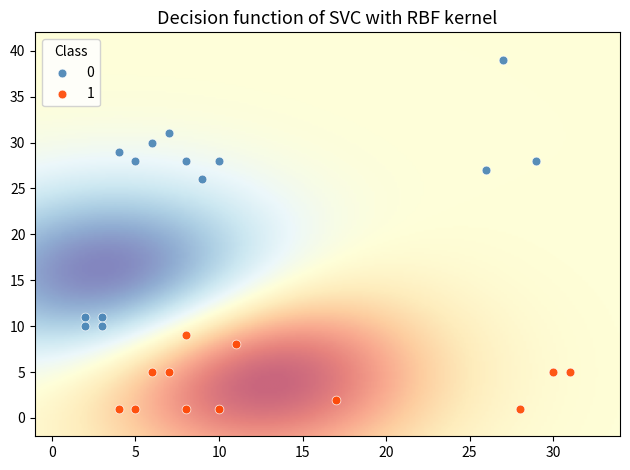

Which series reaches the minimum Y coordinate?

1